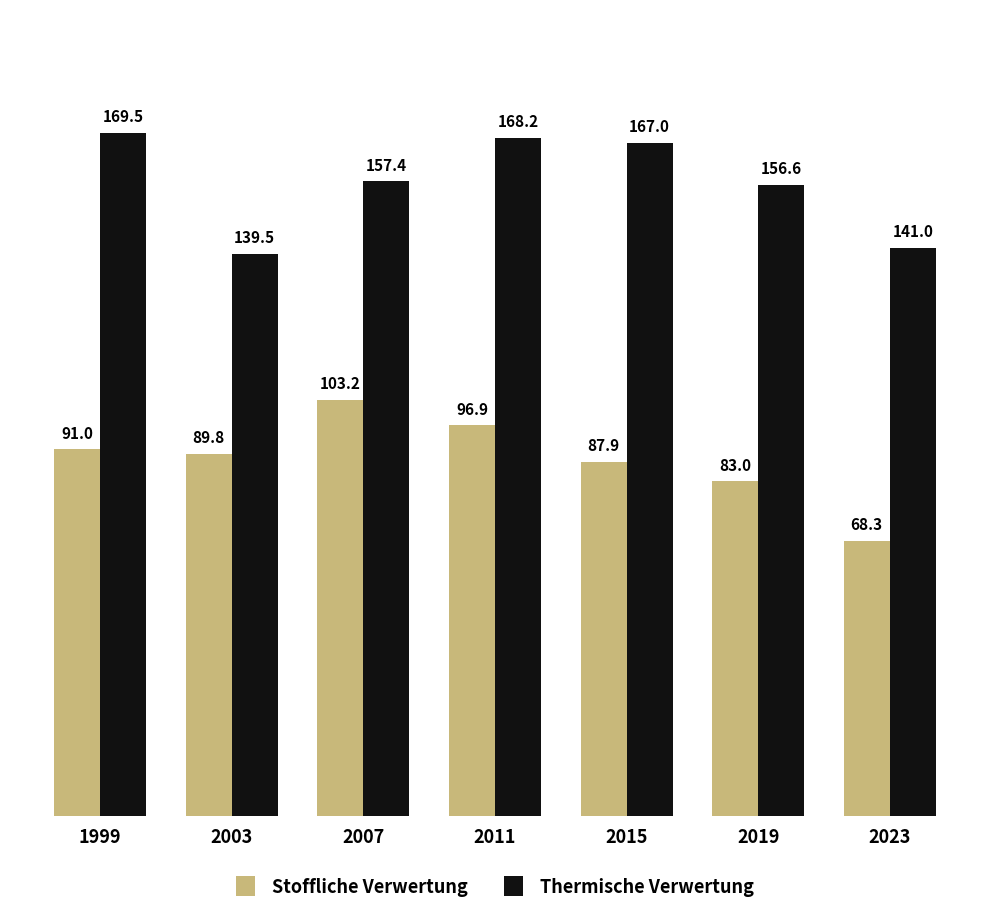

At which label does Thermische Verwertung reach its minimum?

2003